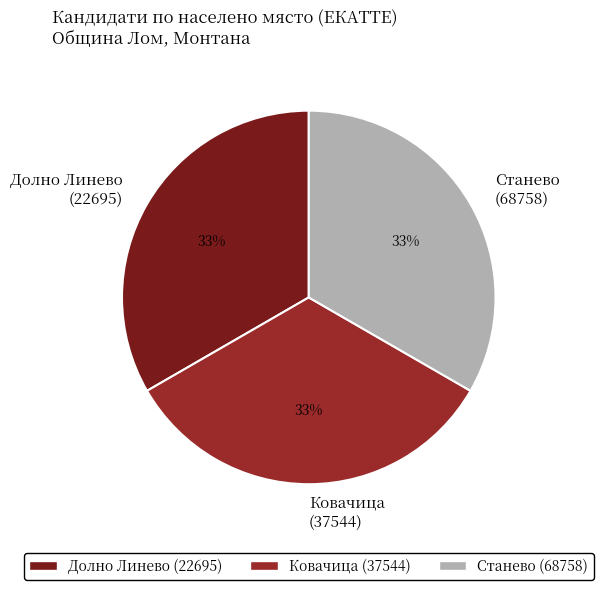

To the nearest percent, what is the average slice percentage?

33%